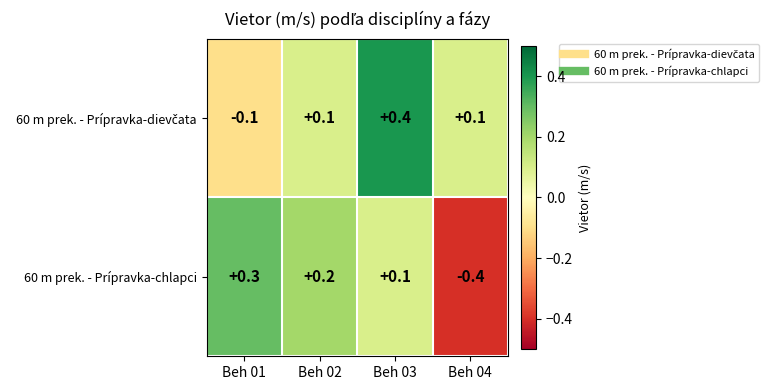

What is the difference between the maximum and minimum values in the 60 m prek. - Prípravka-chlapci series?

0.7